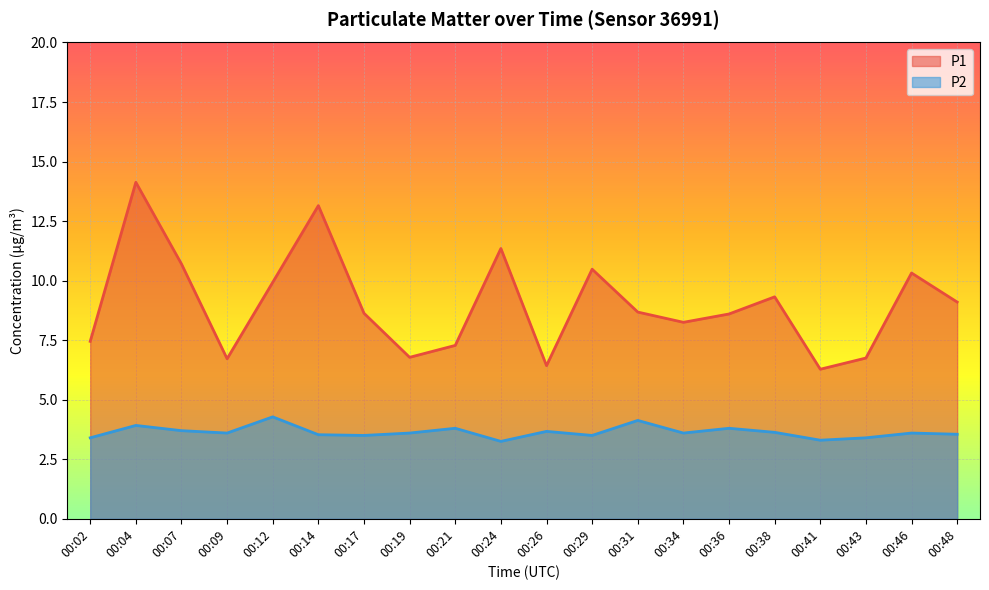

What is the sum of all P2 values?

72.8